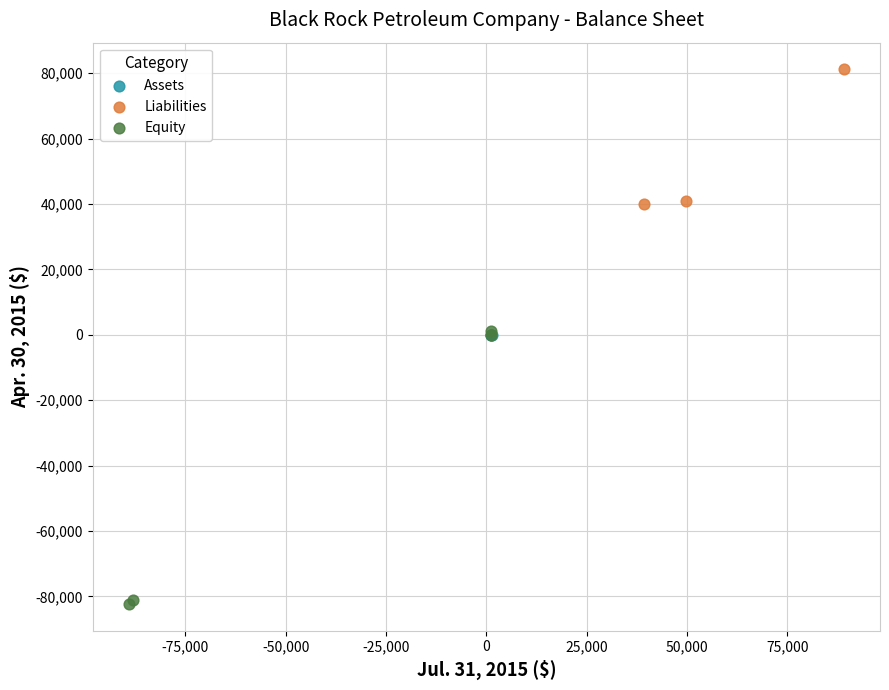

Which series contains the highest Y value?

Liabilities